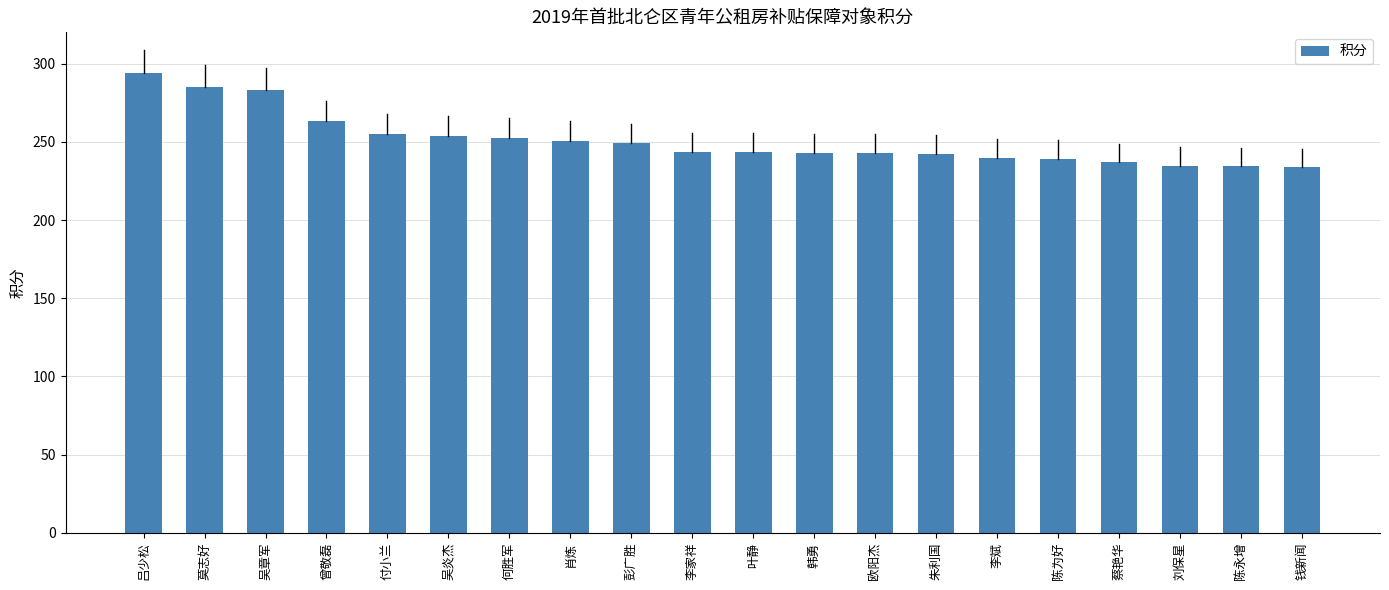

Is it true that the value at 付小兰 is 255.2?

True